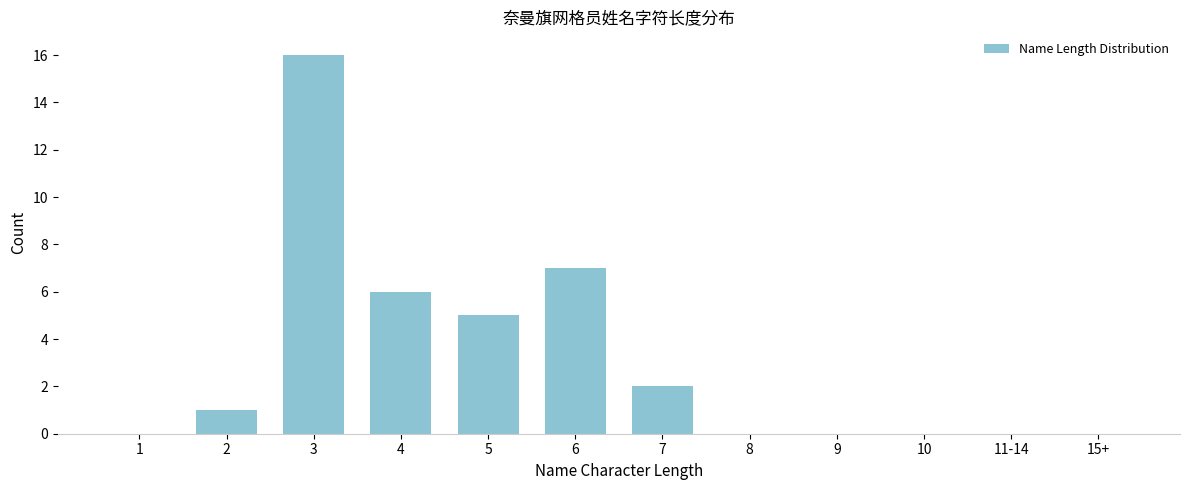

Reading left to right, list all the values displayed in this chart.

1=0	2=1	3=16	4=6	5=5	6=7	7=2	8=0	9=0	10=0	11-14=0	15+=0